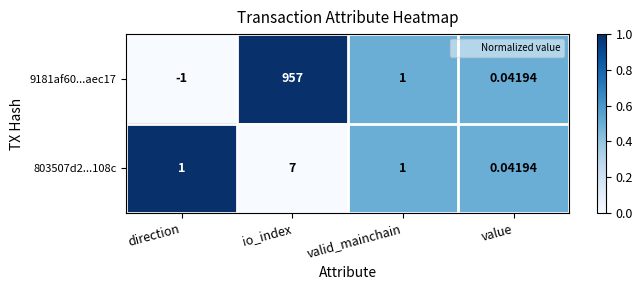

Which label corresponds to the largest value in the chart?

io_index